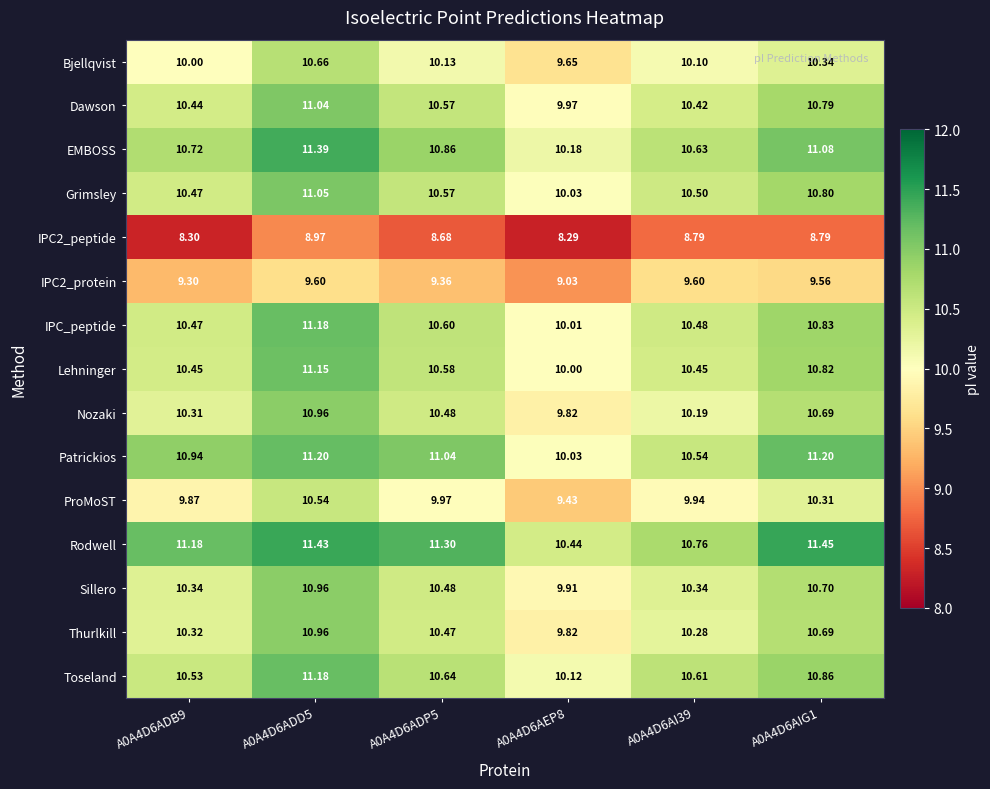

Which series has the largest range (max minus min)?

EMBOSS